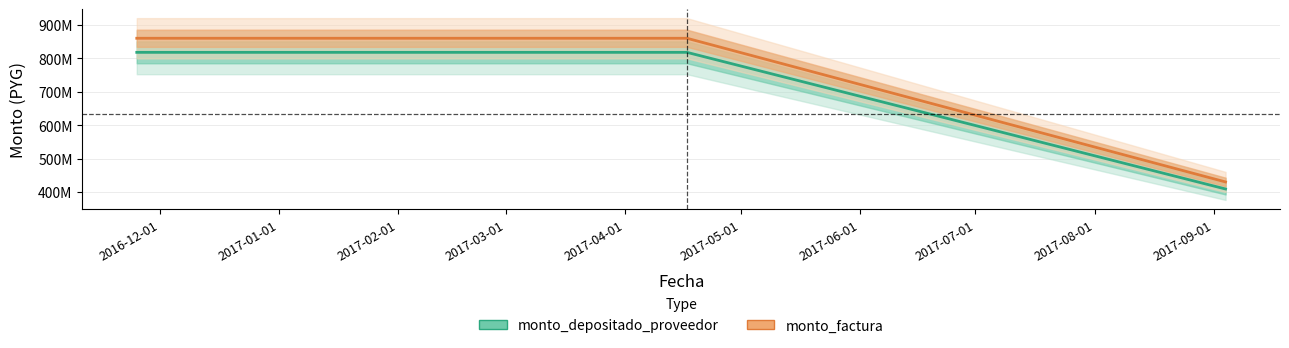

How many lines are shown in the chart?

2